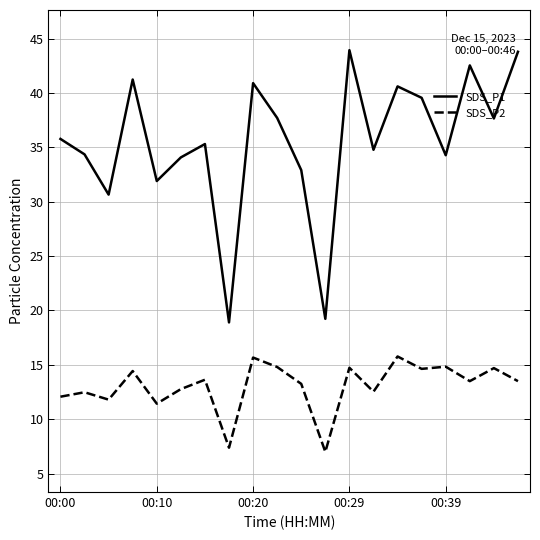

What is the difference between the maximum and minimum values in the SDS_P1 series?

25.0